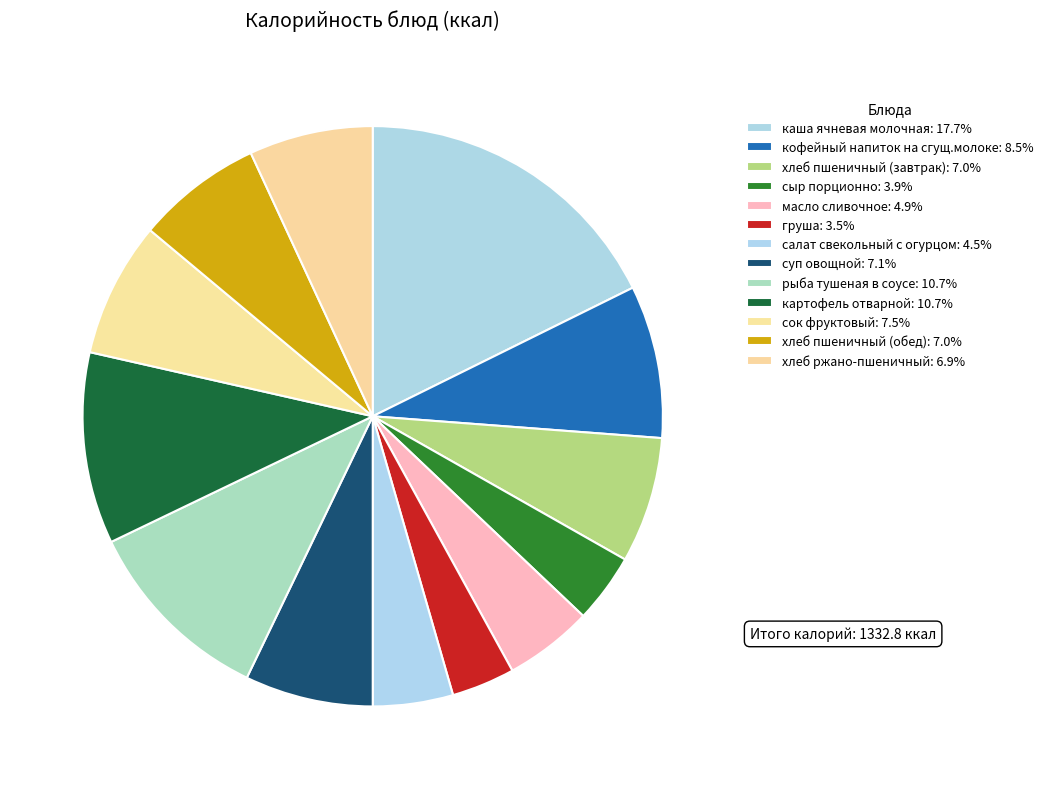

To the nearest percent, what is the average slice percentage?

8%